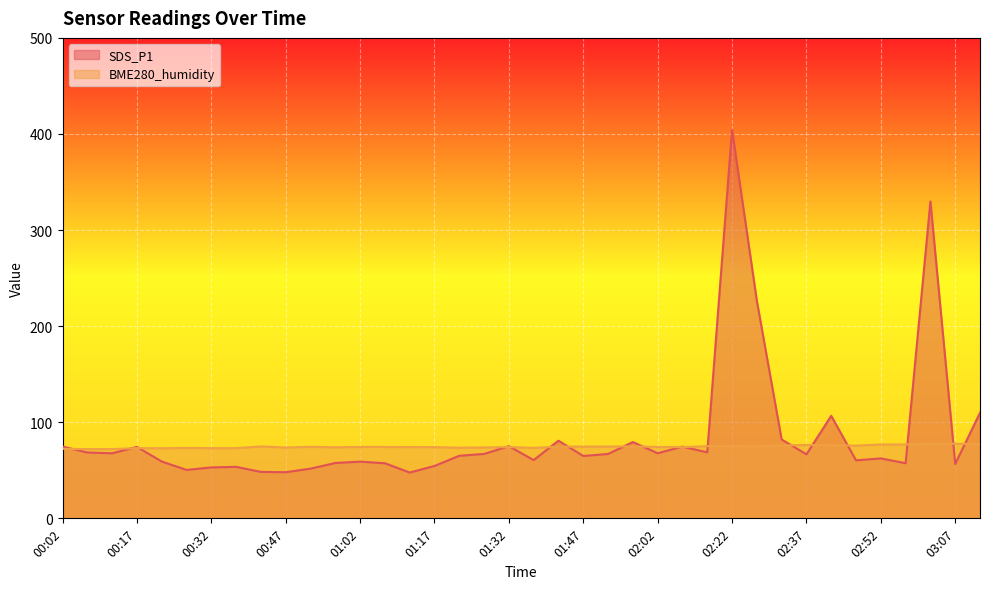

How many intersections are there between BME280_humidity and SDS_P1?

18